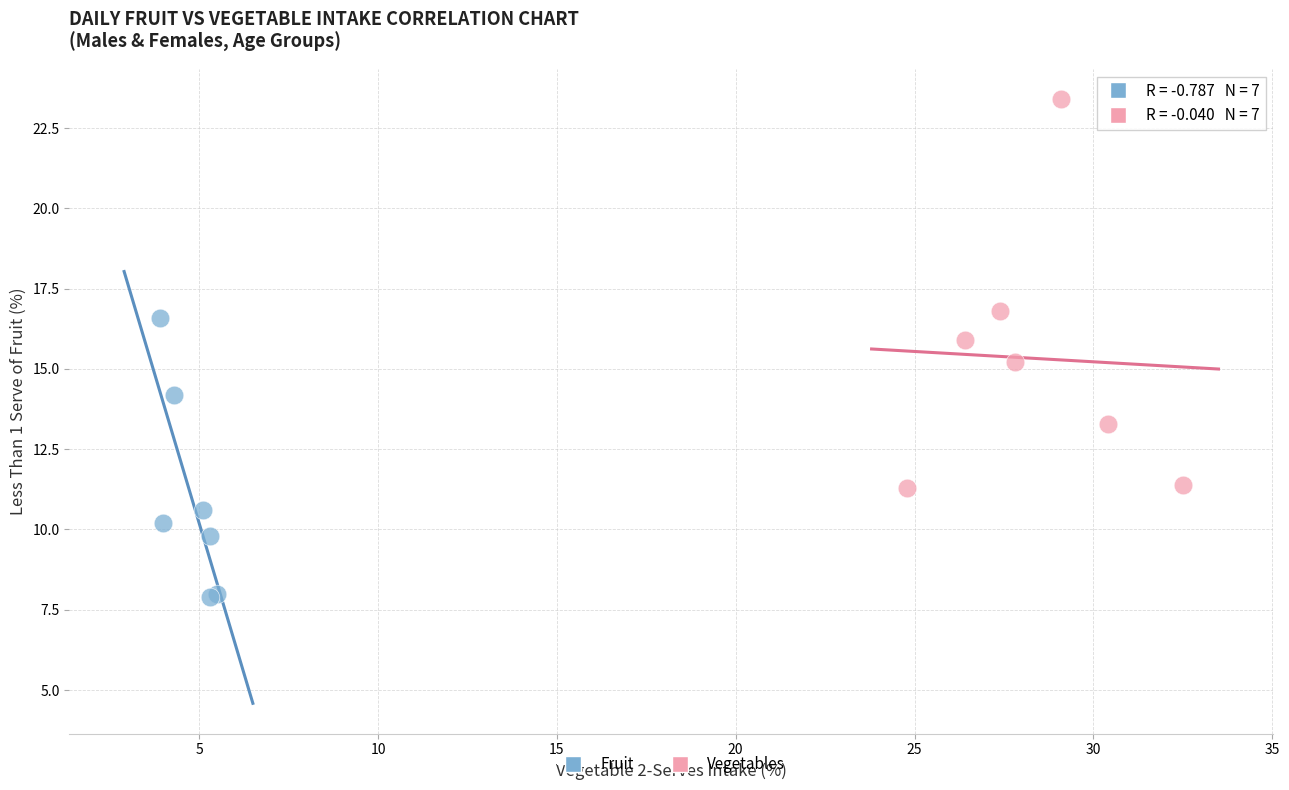

Which series reaches the minimum Y coordinate?

Fruit